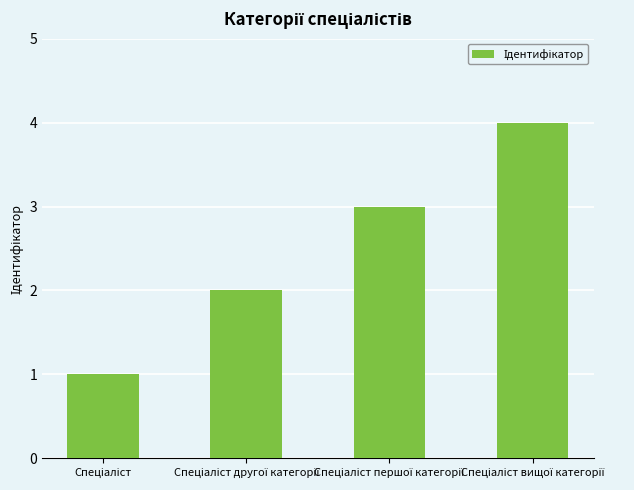

What is the sum of all values?

10